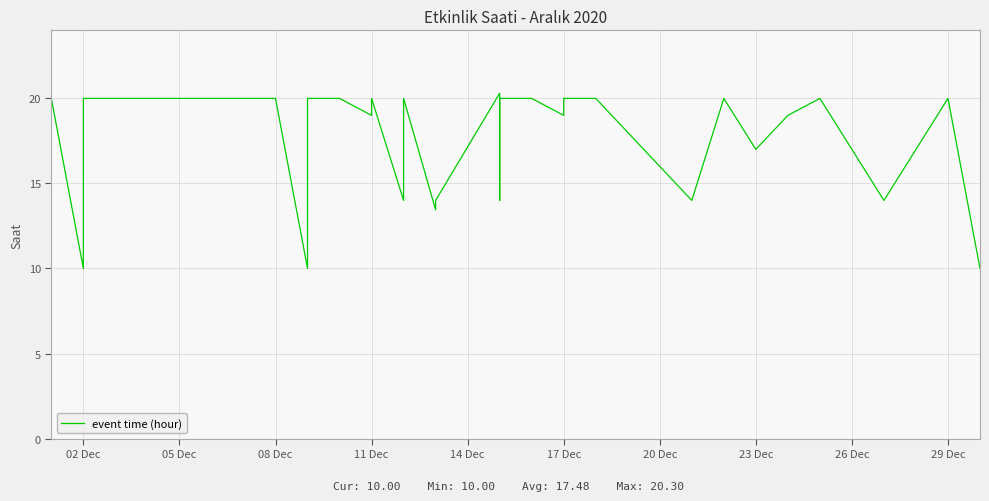

What is the difference between the maximum and minimum values?

10.3